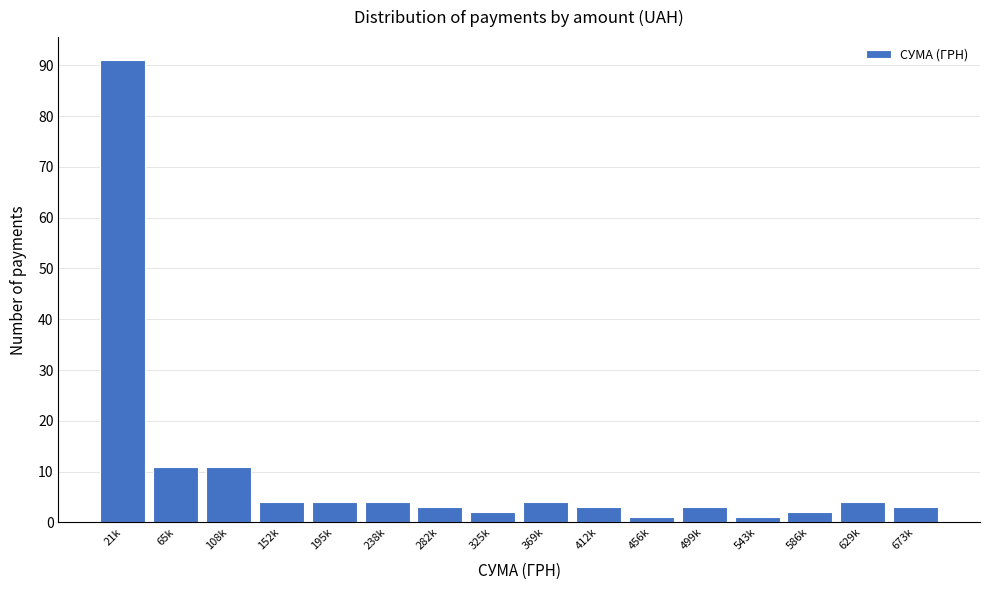

Reading left to right, what are all the values shown in this chart?

91	11	11	4	4	4	3	2	4	3	1	3	1	2	4	3